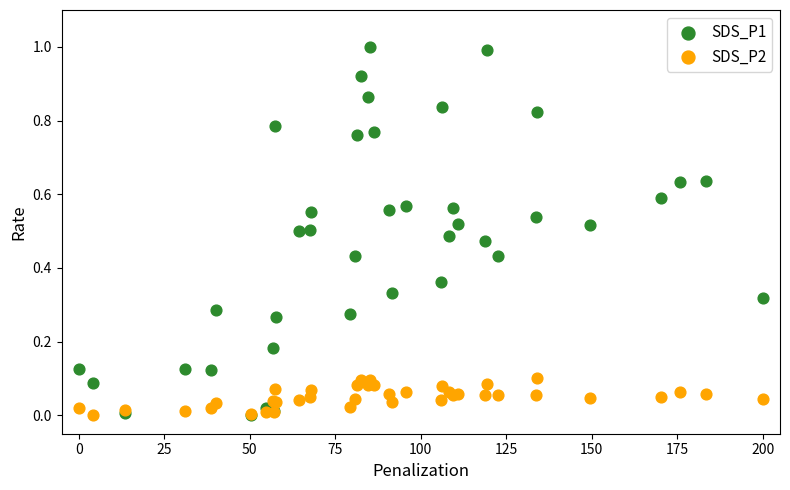

What are all the series names shown in the legend?

SDS_P1, SDS_P2